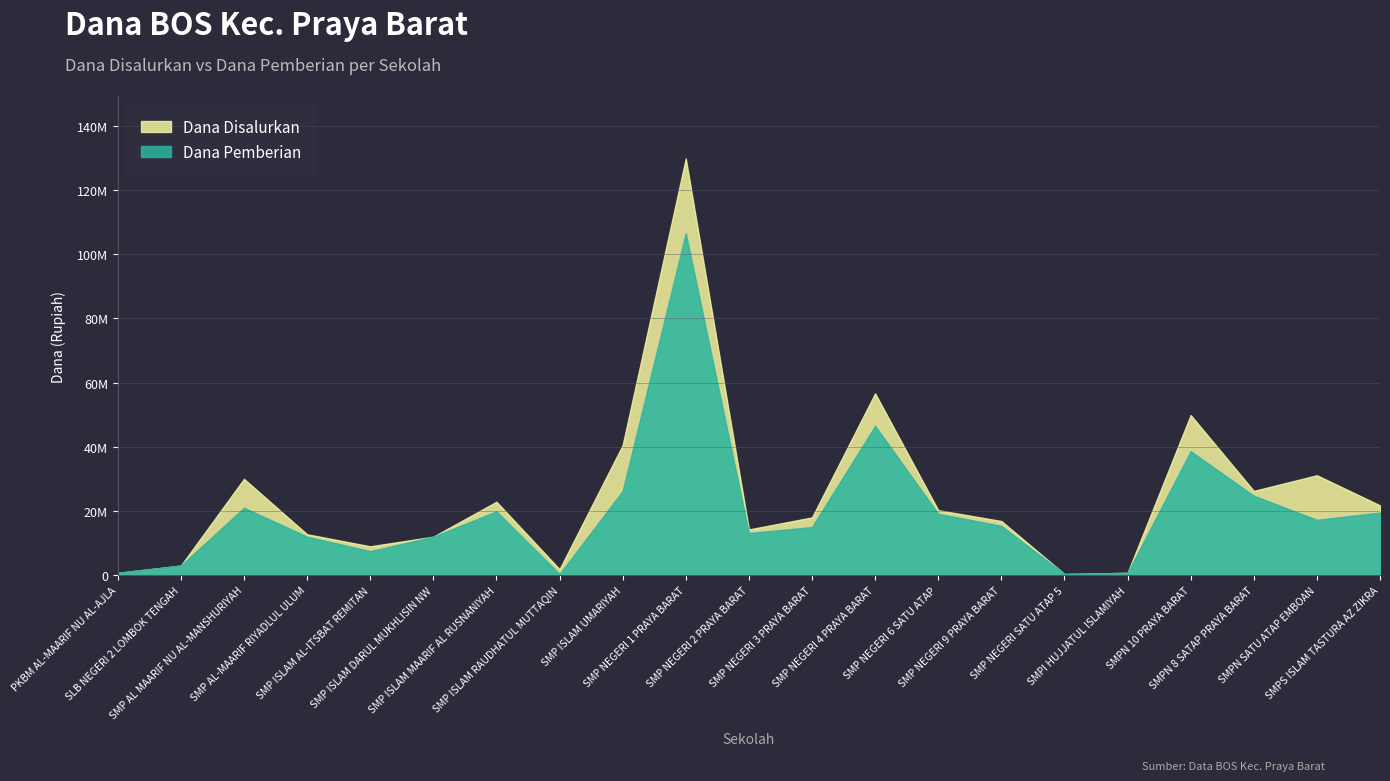

True or false: Dana Pemberian has more than 0 interior local peaks.

True